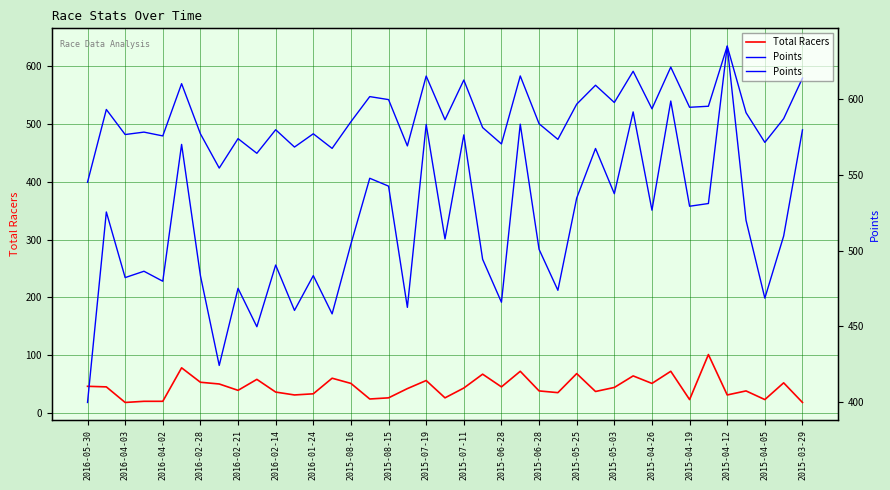

What is the difference between the Points values at 28 and 2016-02-28?

51.3